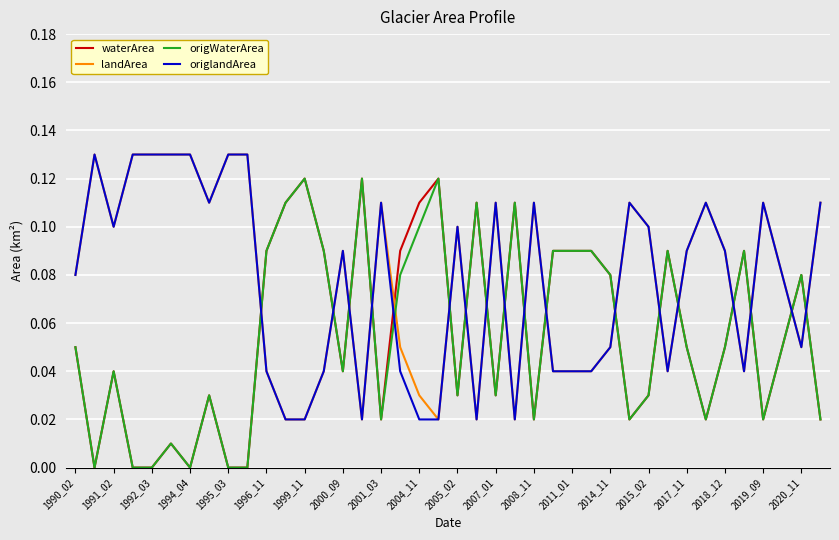

True or false: landArea and origWaterArea intersect in this chart.

True